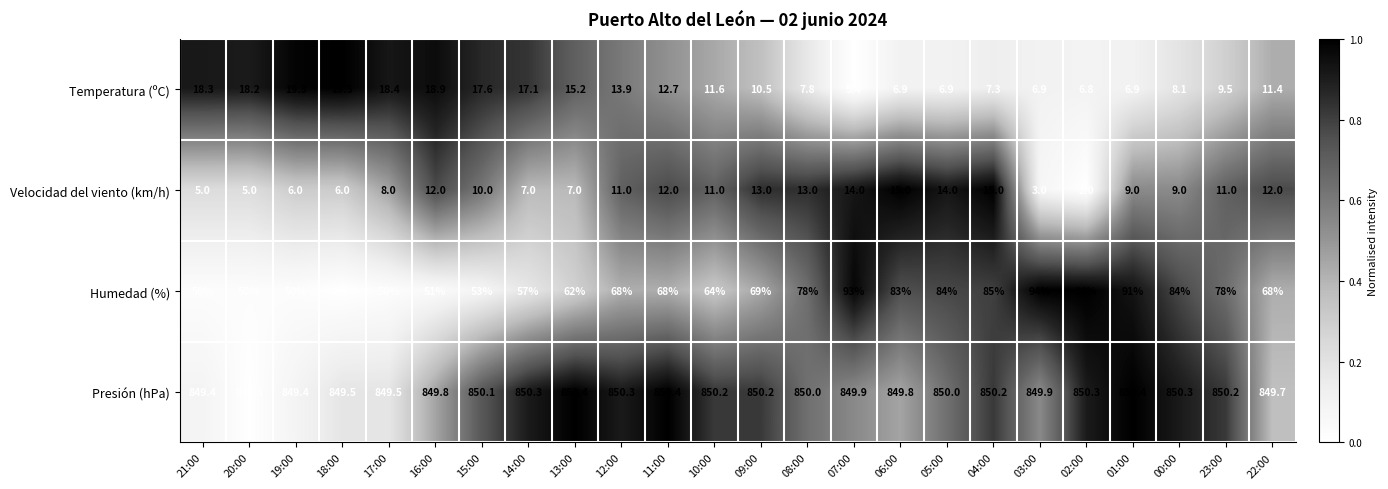

The value of Velocidad del viento (km/h) at 14:00 is 9.4. True or false?

False